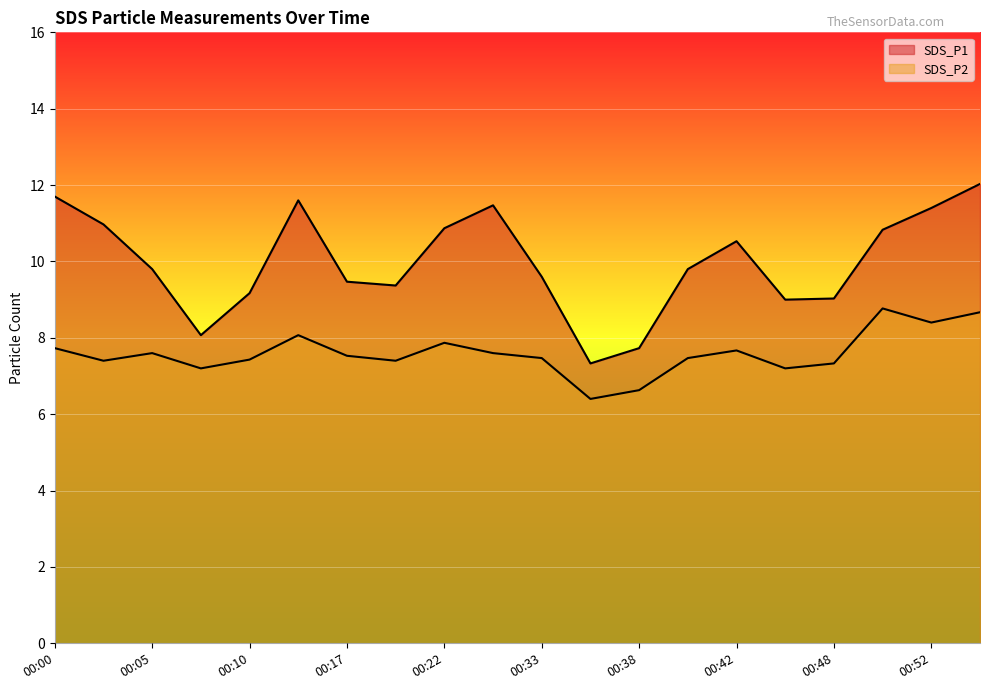

The value of SDS_P1 at 00:17 is 3.7. True or false?

False